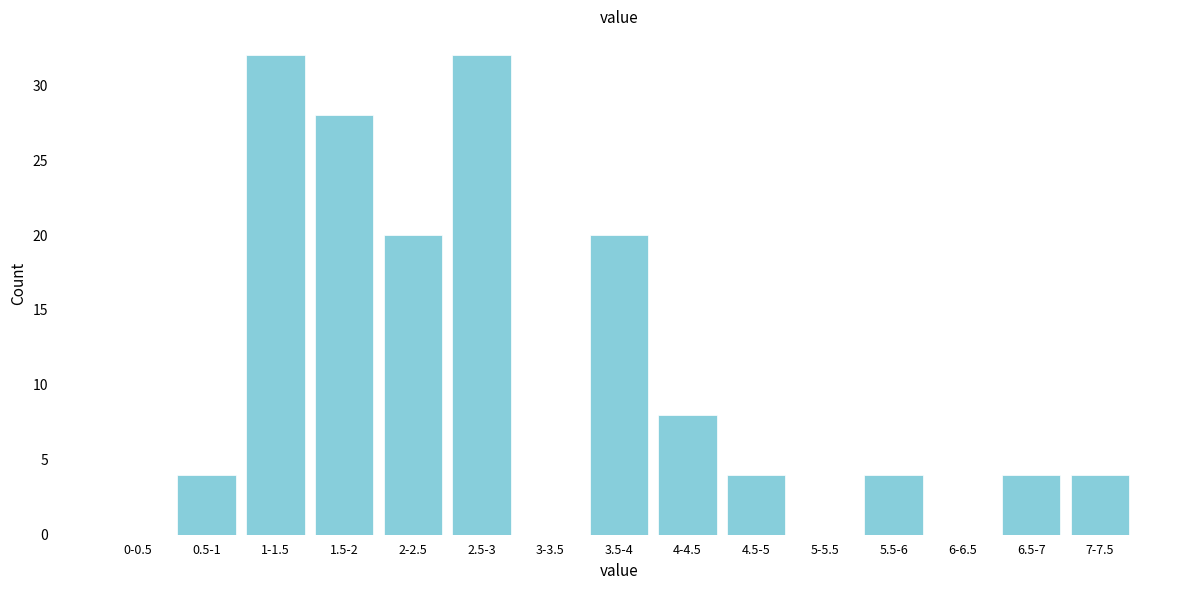

Reading right to left, extract all data points from this chart.

7-7.5=4	6.5-7=4	6-6.5=0	5.5-6=4	5-5.5=0	4.5-5=4	4-4.5=8	3.5-4=20	3-3.5=0	2.5-3=32	2-2.5=20	1.5-2=28	1-1.5=32	0.5-1=4	0-0.5=0